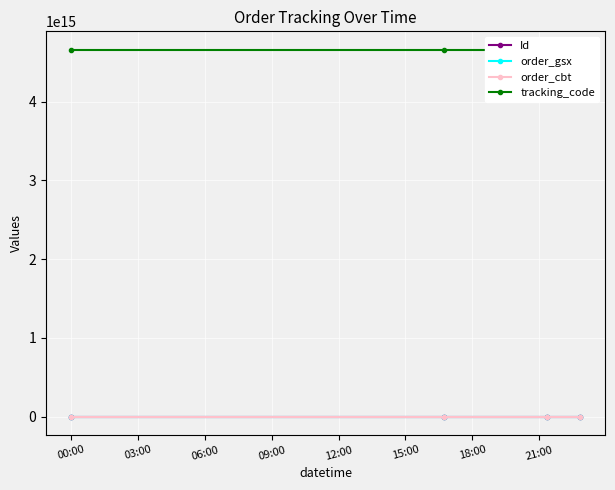

What is the value of the order_gsx point at the 2nd from the left?

512736